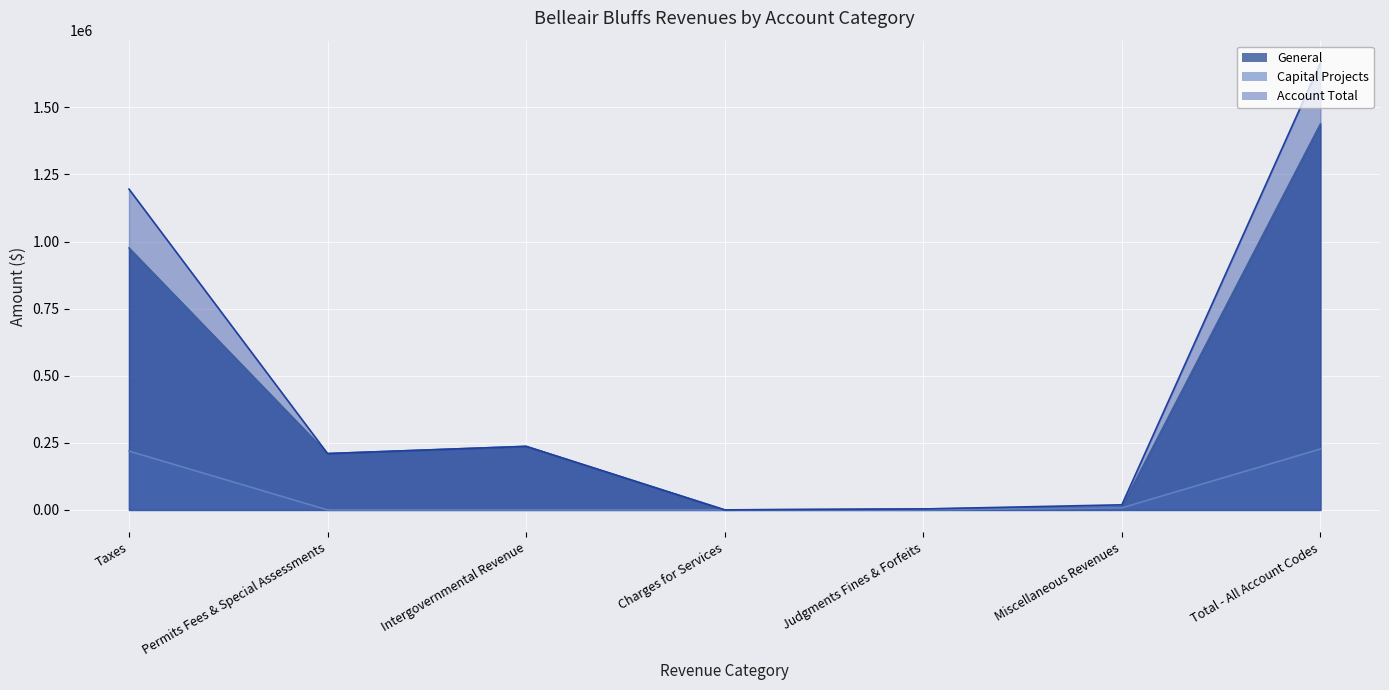

What is the label of the 7th point from the left?

Total - All Account Codes